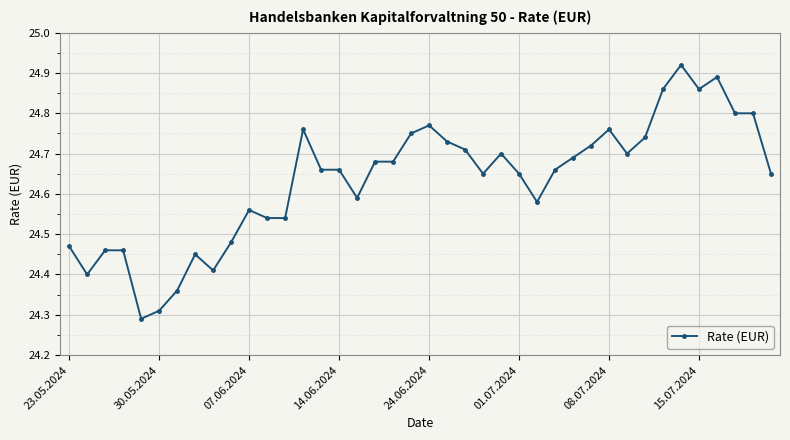

How many values are between 24 and 25?

40